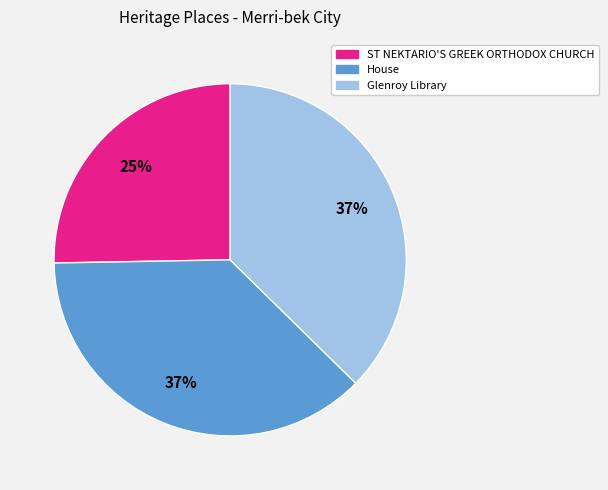

The ST NEKTARIO'S GREEK ORTHODOX CHURCH slice represents 25% of the pie. True or false?

True